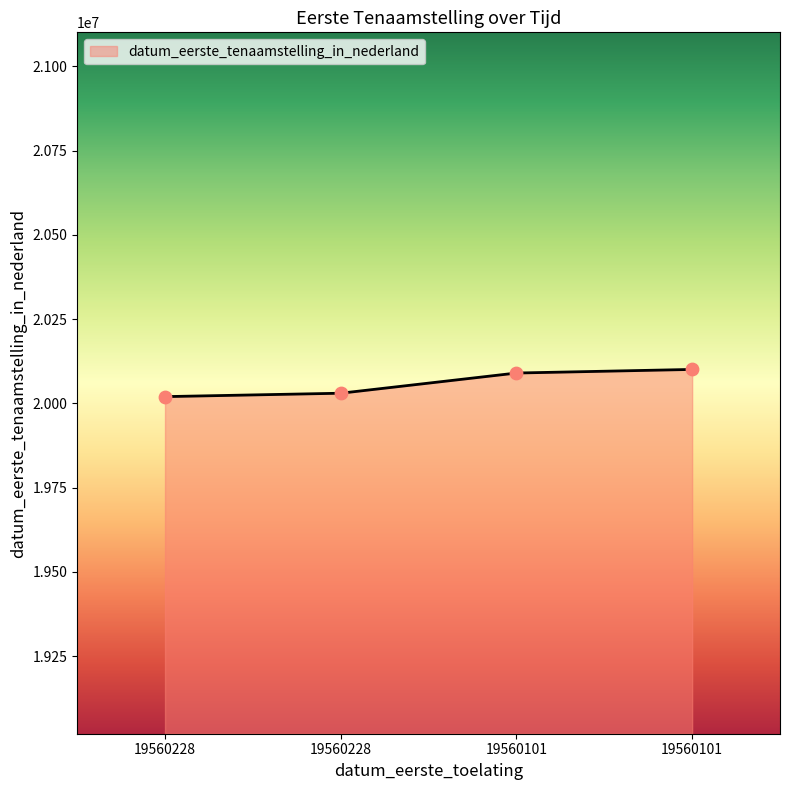

Count the number of data series in this chart.

1